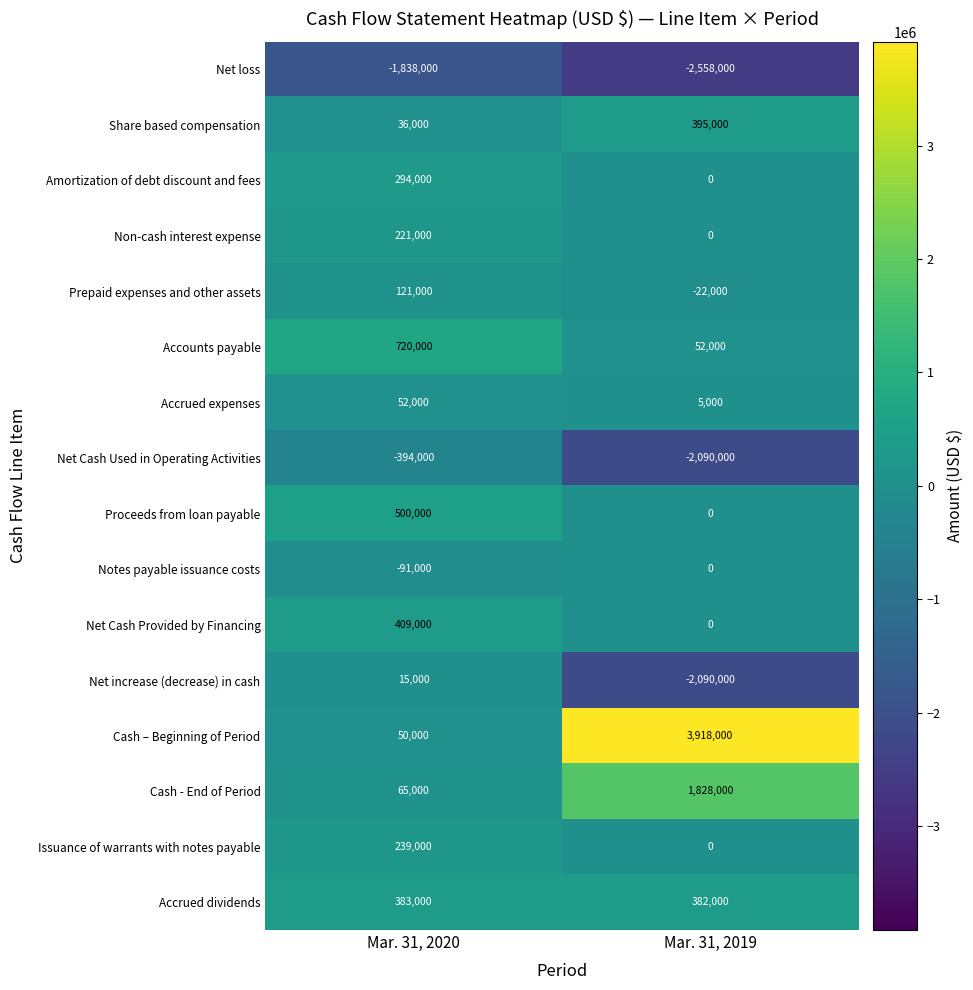

What is the spread (max minus min) of values at Mar. 31, 2019?

6476000